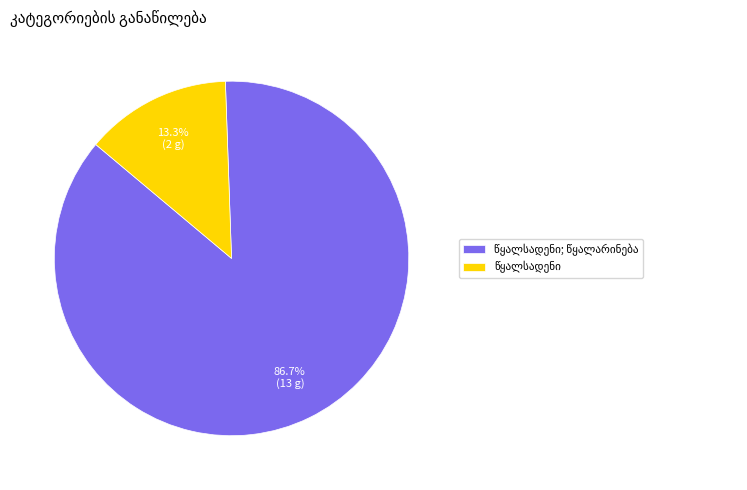

Count the number of slices in the pie.

2